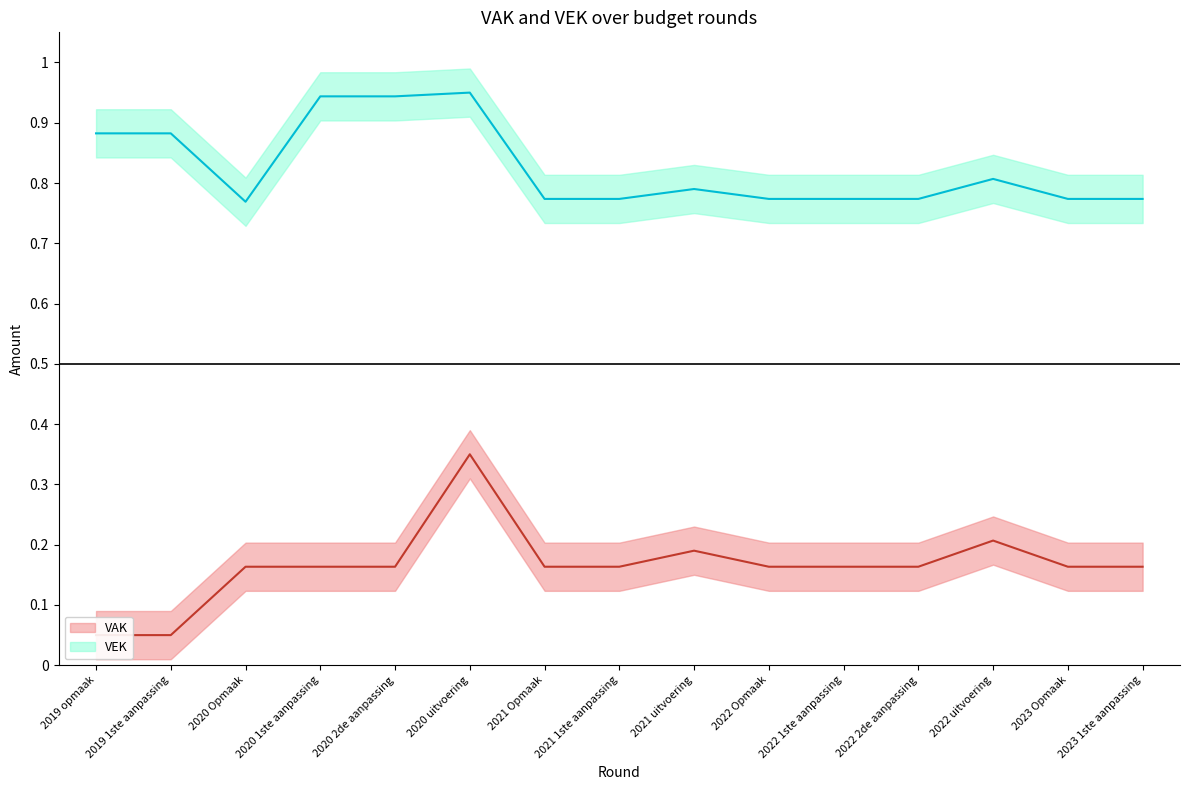

Reading left to right, what are all the values shown in this chart?

VAK: 0.1	0.1	0.2	0.2	0.2	0.3	0.2	0.2	0.2	0.2	0.2	0.2	0.2	0.2	0.2
VEK: 0.9	0.9	0.8	0.9	0.9	0.9	0.8	0.8	0.8	0.8	0.8	0.8	0.8	0.8	0.8